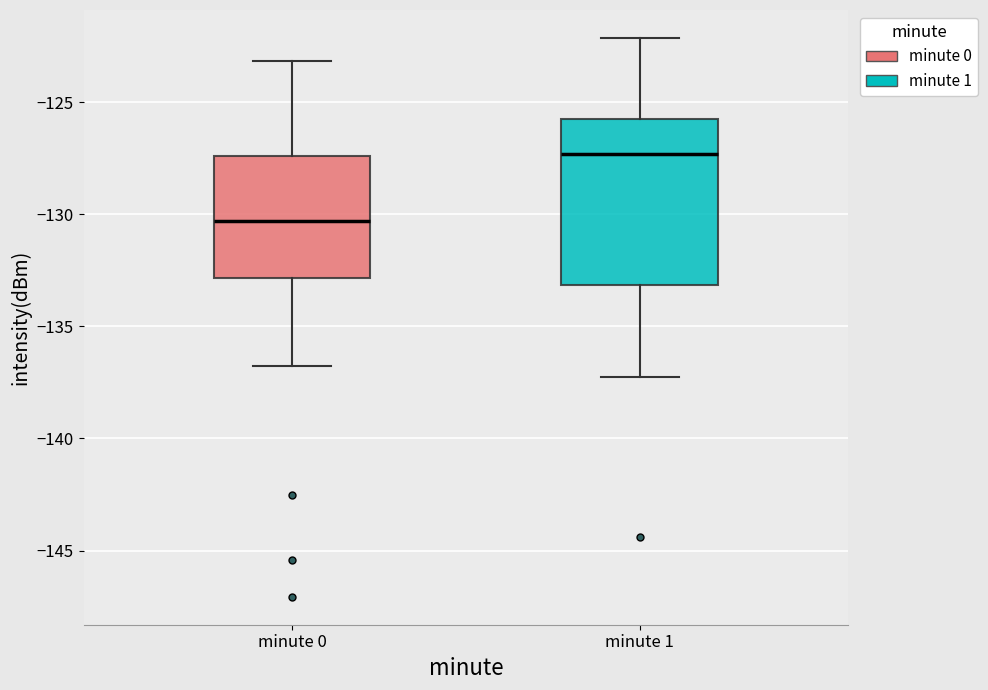

Which box has the lowest median line?

minute 0